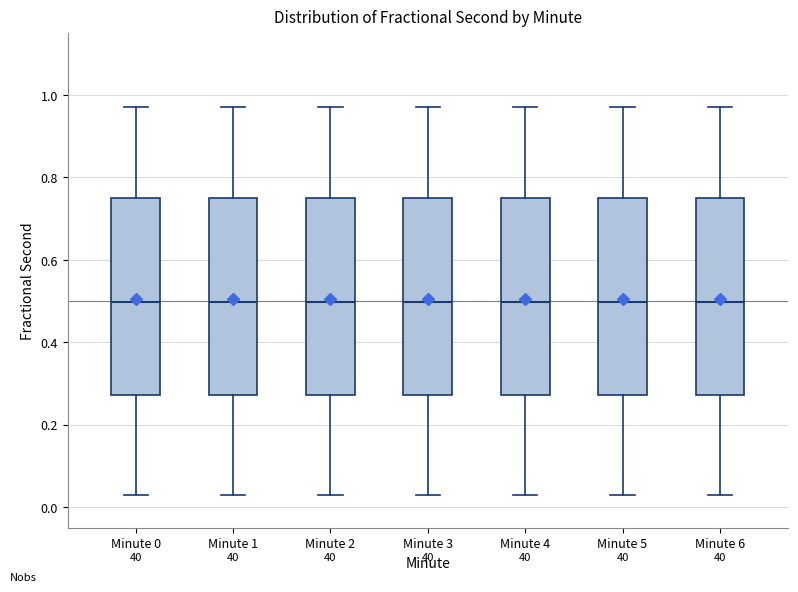

Where is the upper edge of the box for Minute 0 on the y-axis? The values are not printed on the chart, so give them approximately, as read against the axis.

0.76